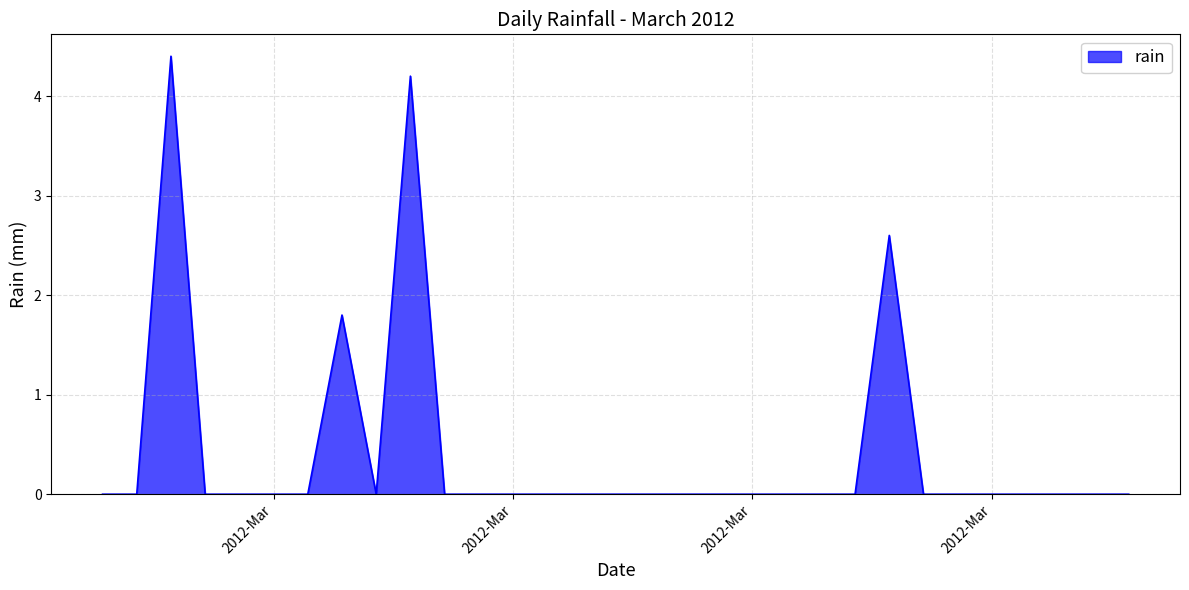

Reading right to left, extract all data points from this chart.

0.0	0.0	0.0	0.0	0.0	0.0	0.0	2.6	0.0	0.0	0.0	0.0	0.0	0.0	0.0	0.0	0.0	0.0	0.0	0.0	0.0	4.2	0.0	1.8	0.0	0.0	0.0	0.0	4.4	0.0	0.0